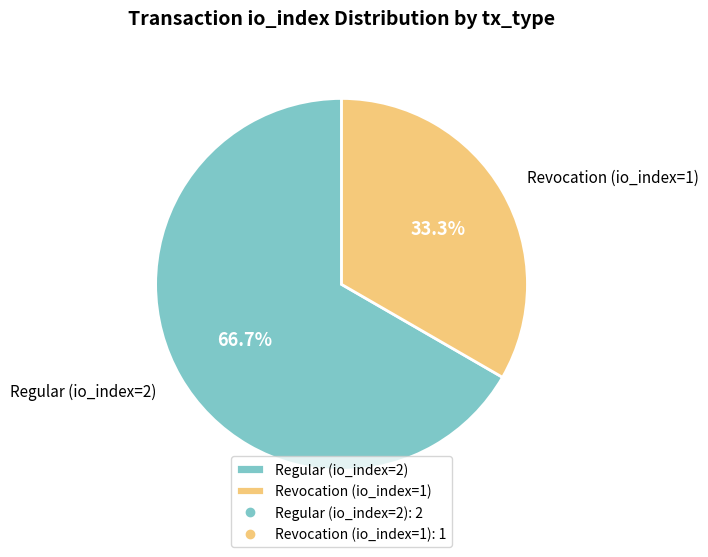

Rank the categories by value from lowest to highest.

Revocation (io_index=1), Regular (io_index=2)